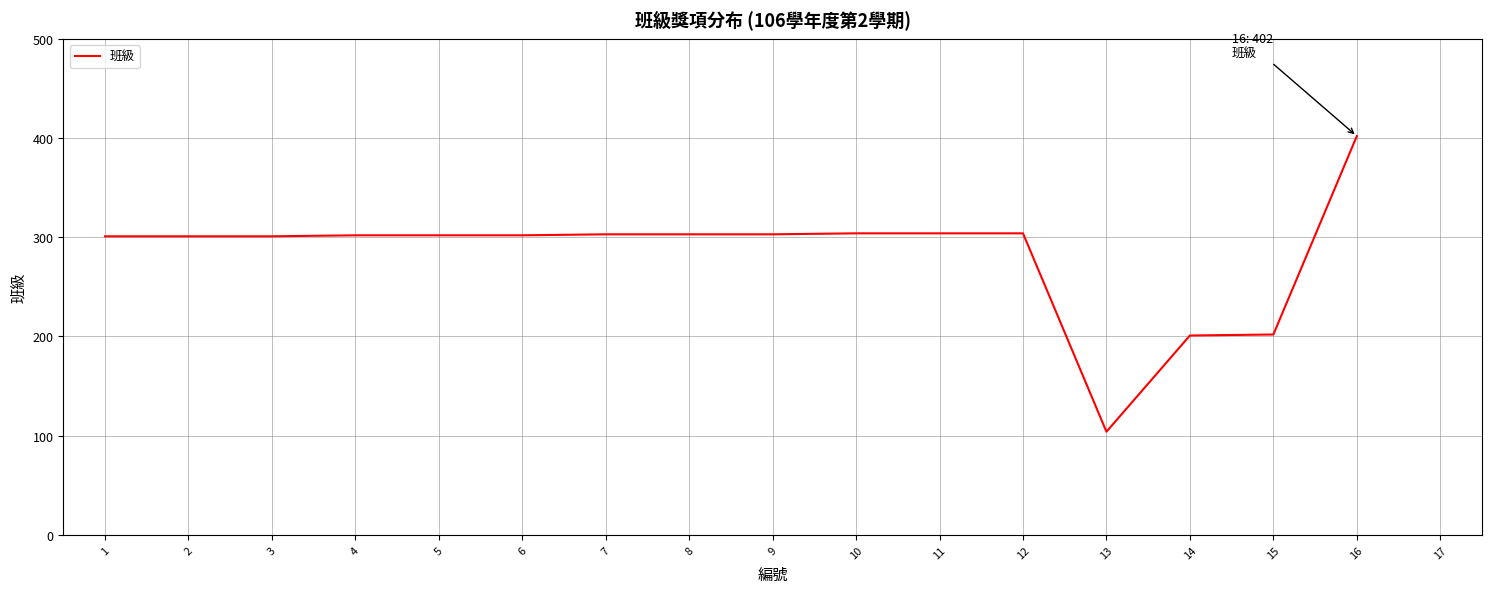

What is the sum of all values?

4539